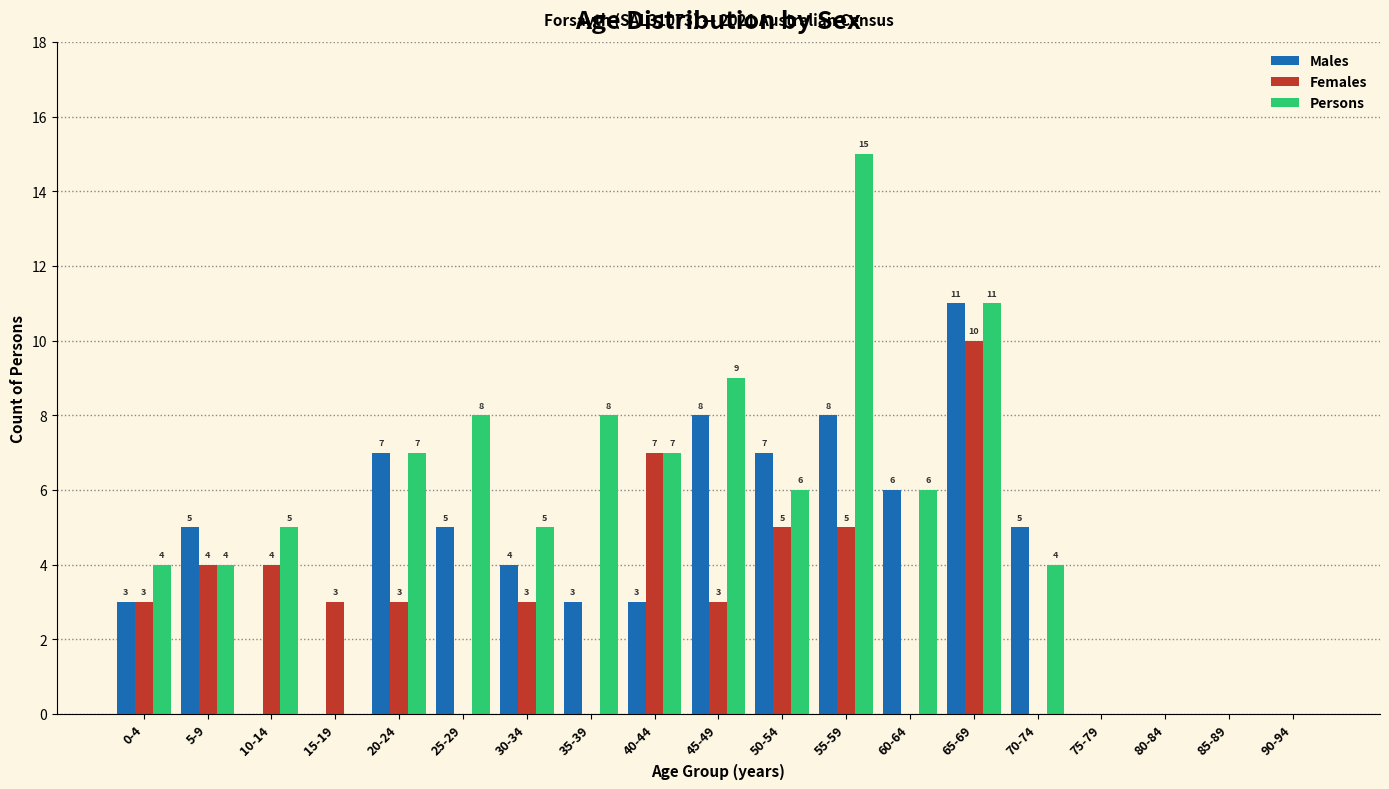

Reading left to right, what are all the values shown in this chart?

Males: 0-4=3	5-9=5	10-14=0	15-19=0	20-24=7	25-29=5	30-34=4	35-39=3	40-44=3	45-49=8	50-54=7	55-59=8	60-64=6	65-69=11	70-74=5	75-79=0	80-84=0	85-89=0	90-94=0
Females: 0-4=3	5-9=4	10-14=4	15-19=3	20-24=3	25-29=0	30-34=3	35-39=0	40-44=7	45-49=3	50-54=5	55-59=5	60-64=0	65-69=10	70-74=0	75-79=0	80-84=0	85-89=0	90-94=0
Persons: 0-4=4	5-9=4	10-14=5	15-19=0	20-24=7	25-29=8	30-34=5	35-39=8	40-44=7	45-49=9	50-54=6	55-59=15	60-64=6	65-69=11	70-74=4	75-79=0	80-84=0	85-89=0	90-94=0